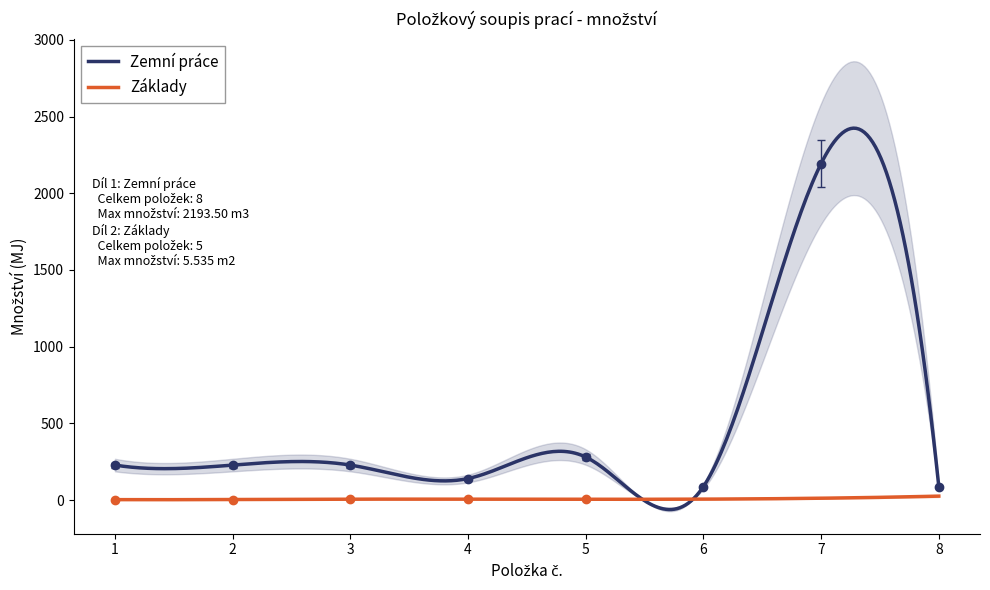

Where is the data nearest to the value 1060?

5